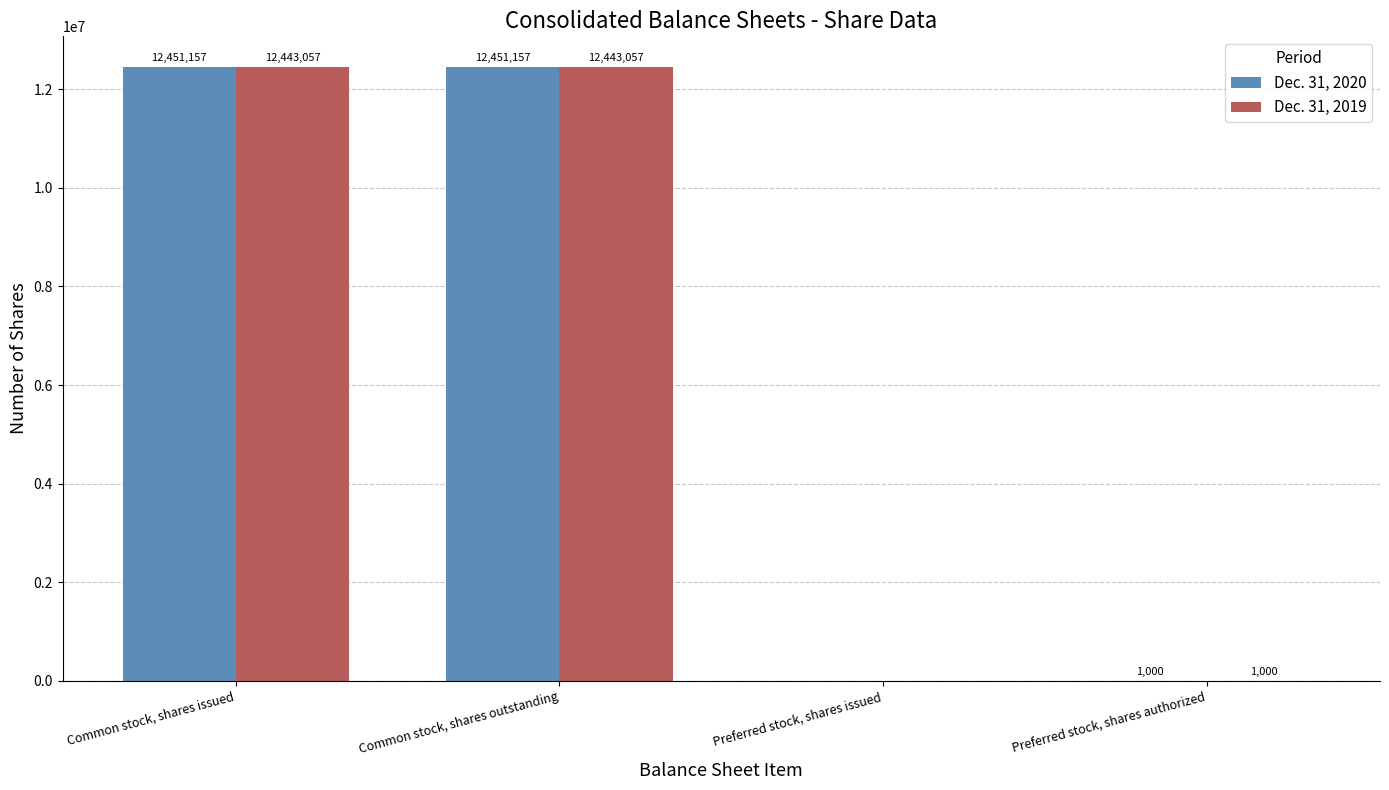

What is the highest value of the Dec. 31, 2020 series?

12451157